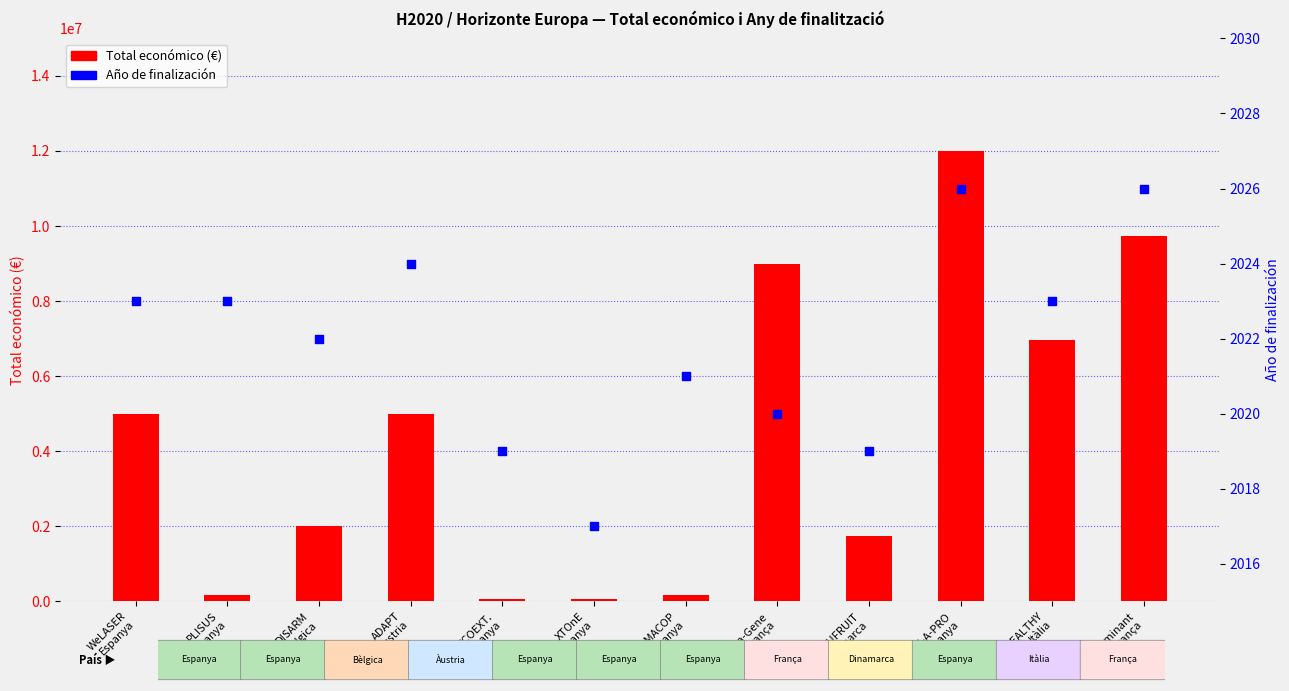

At how many categories does at least one series exceed 5400620?

4